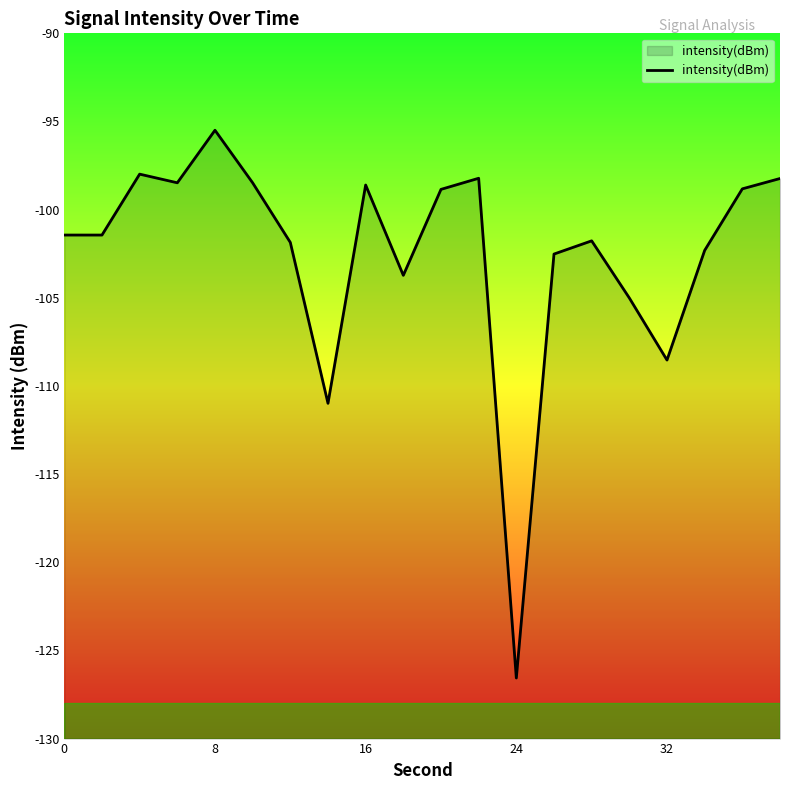

What is the difference between the maximum and minimum values?

31.1